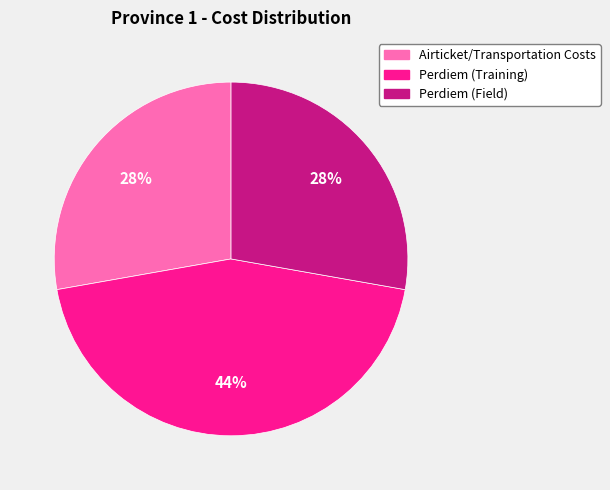

Combined, do Perdiem (Field) and Airticket/Transportation Costs account for over 50%?

Yes